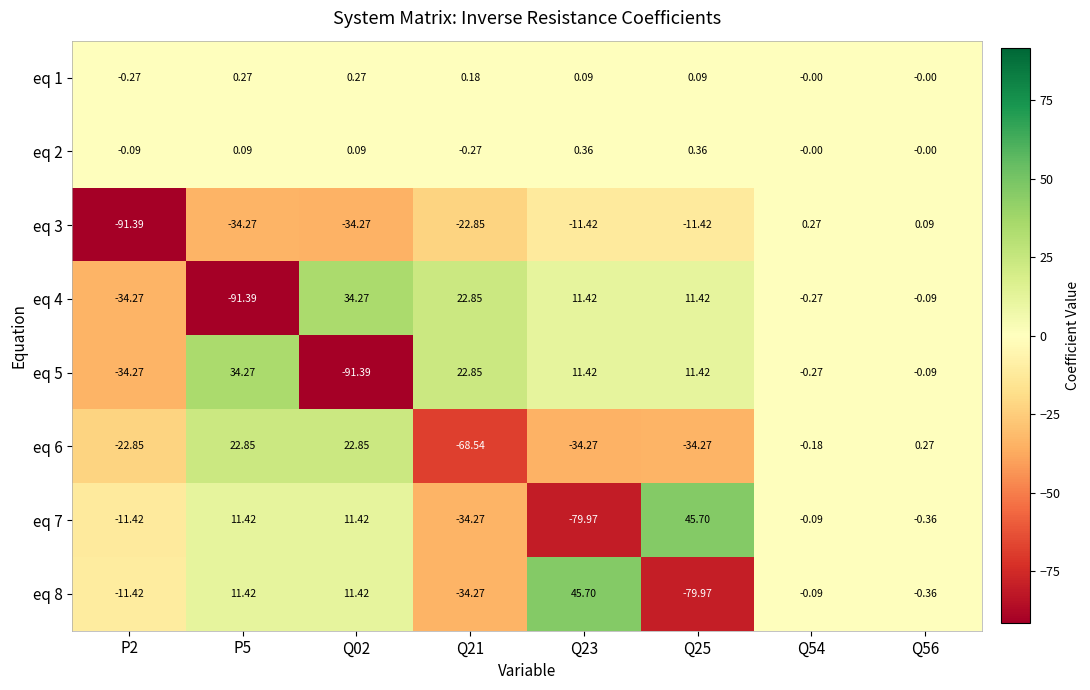

List the series in order of their peak value, highest first.

eq 7, eq 8, eq 5, eq 4, eq 6, eq 2, eq 1, eq 3